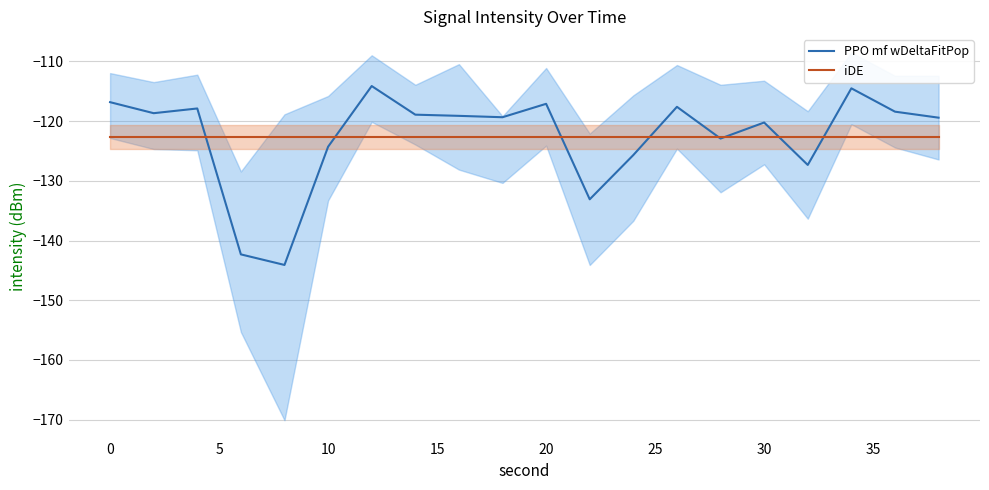

True or false: iDE has a value of -122.6 at 0.

True